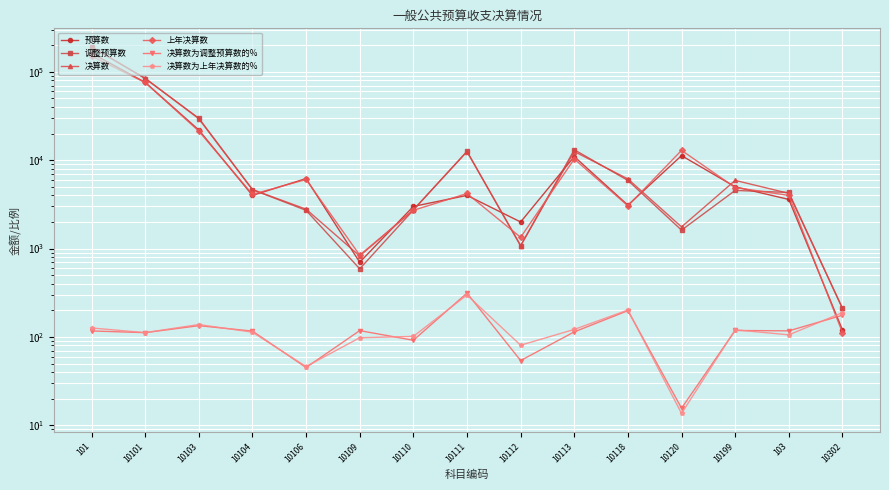

At 10118, list the series in order from largest to smallest.

决算数, 调整预算数, 预算数, 上年决算数, 决算数为上年决算数的%, 决算数为调整预算数的%